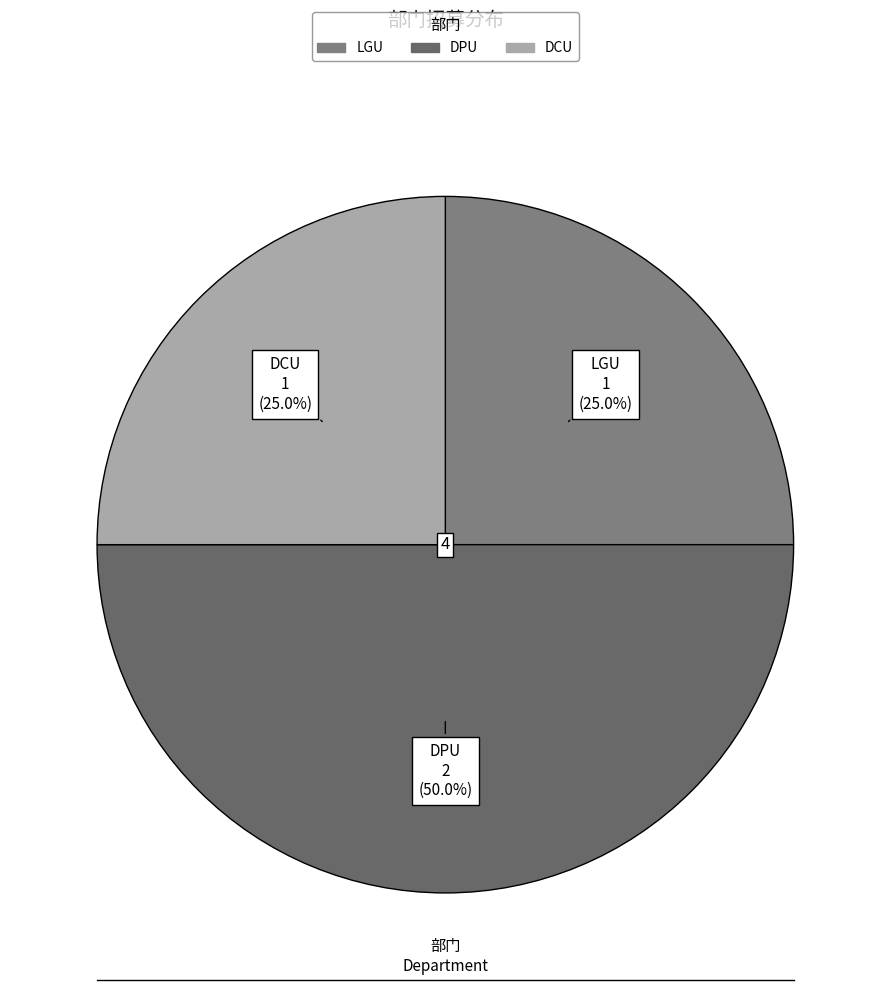

What percentage do DPU and DCU together represent?

75.0%